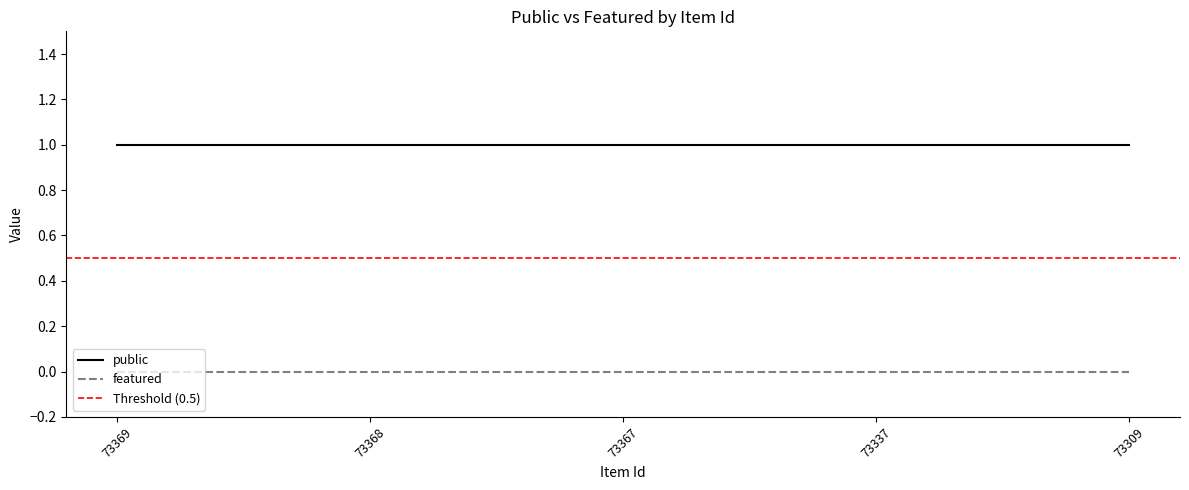

Between 73368 and 73367, which series saw the biggest shift?

public